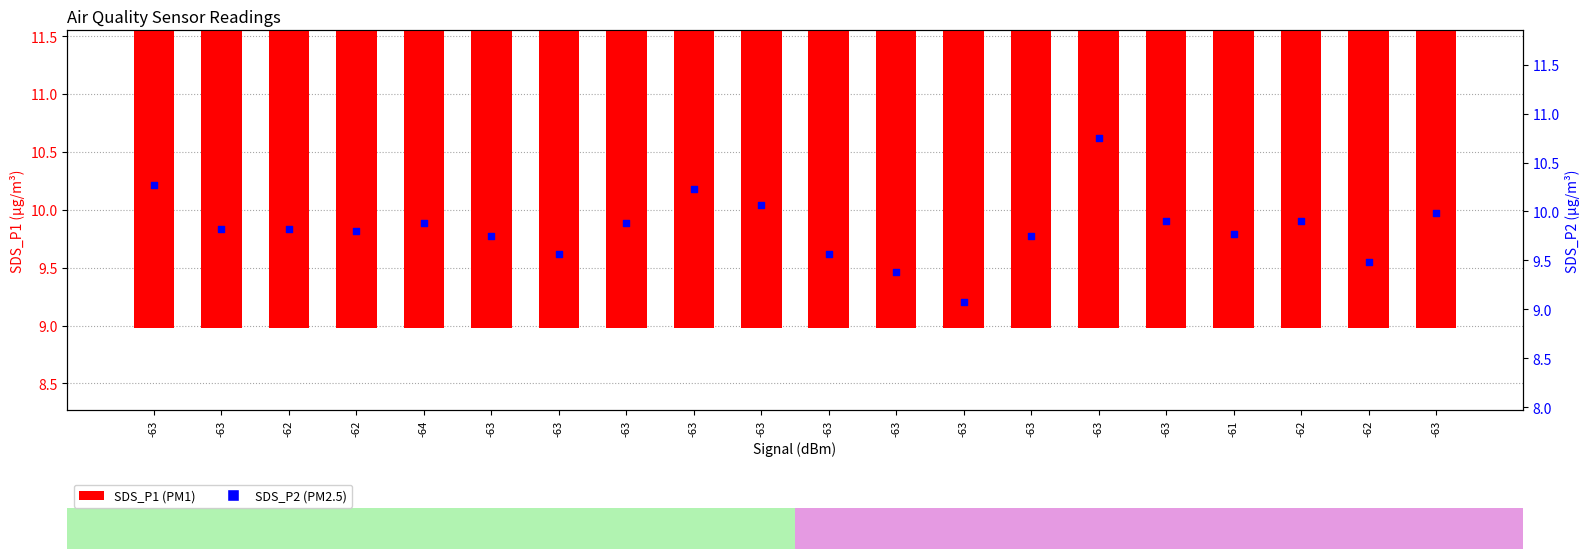

What are all the series names shown in the legend?

SDS_P1, SDS_P2